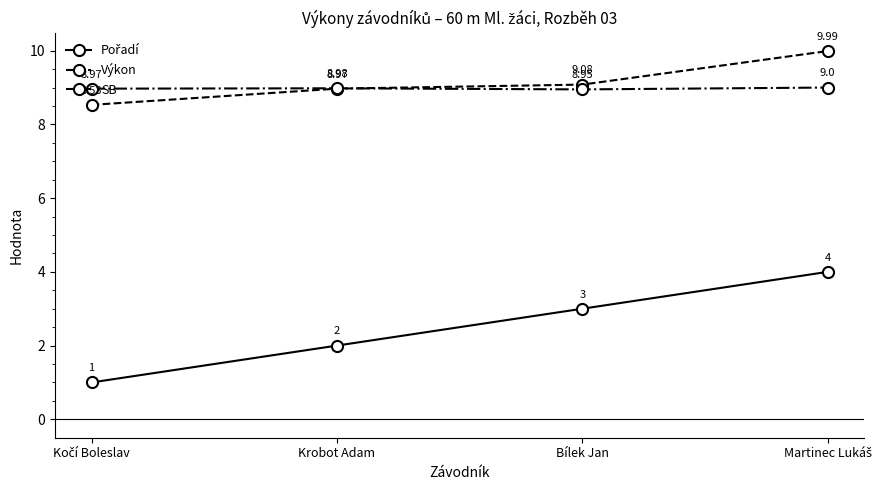

What is the label of the 3rd point from the left?

Bílek Jan